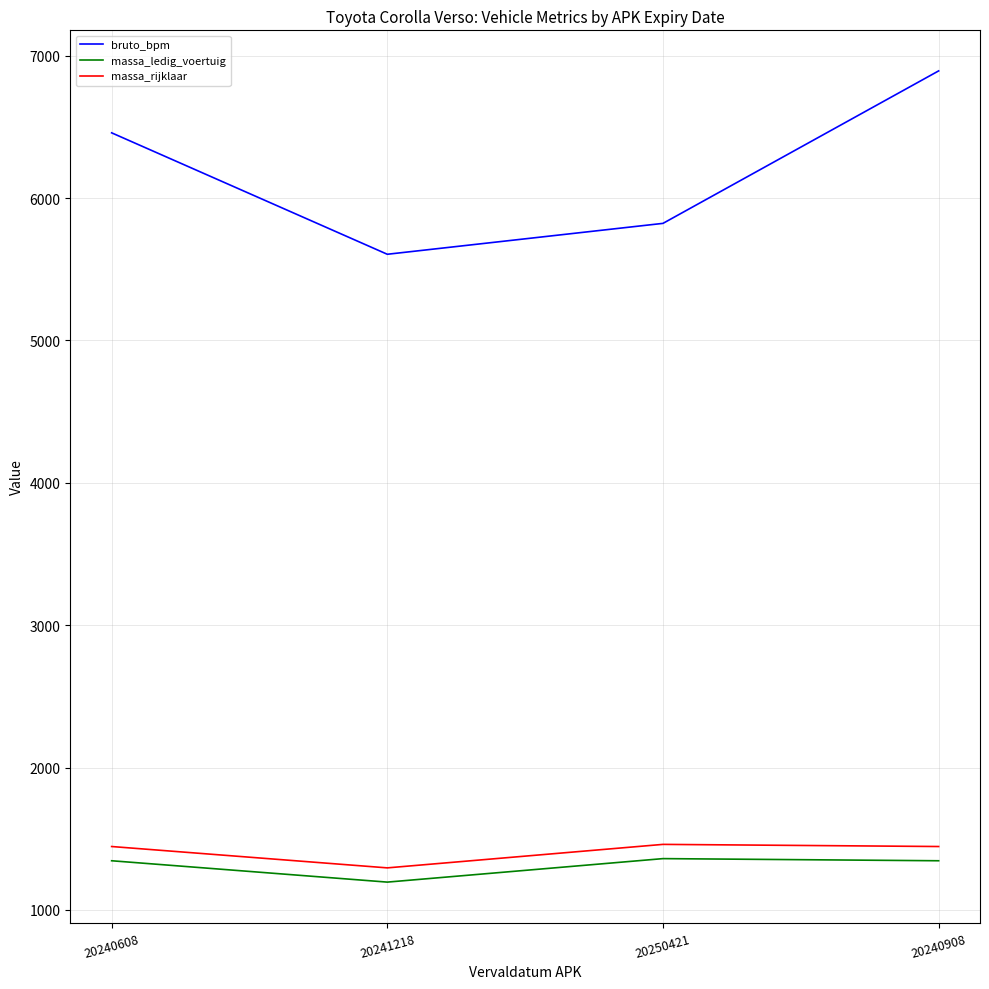

Where is bruto_bpm nearest to the value 6249?

20240608